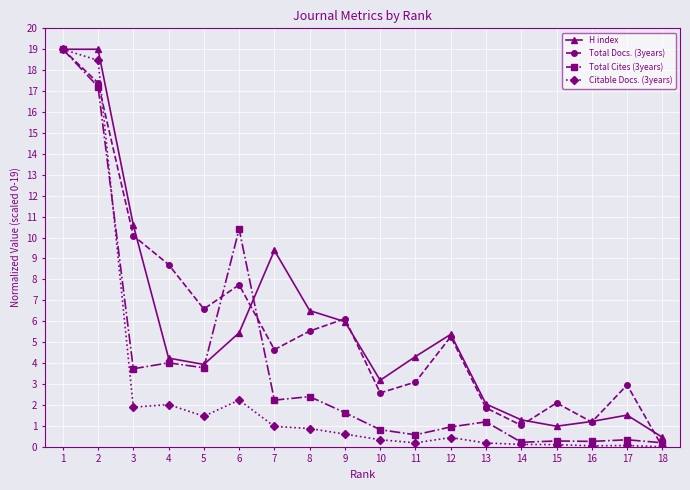

What is the total value across all series at 18?

0.6